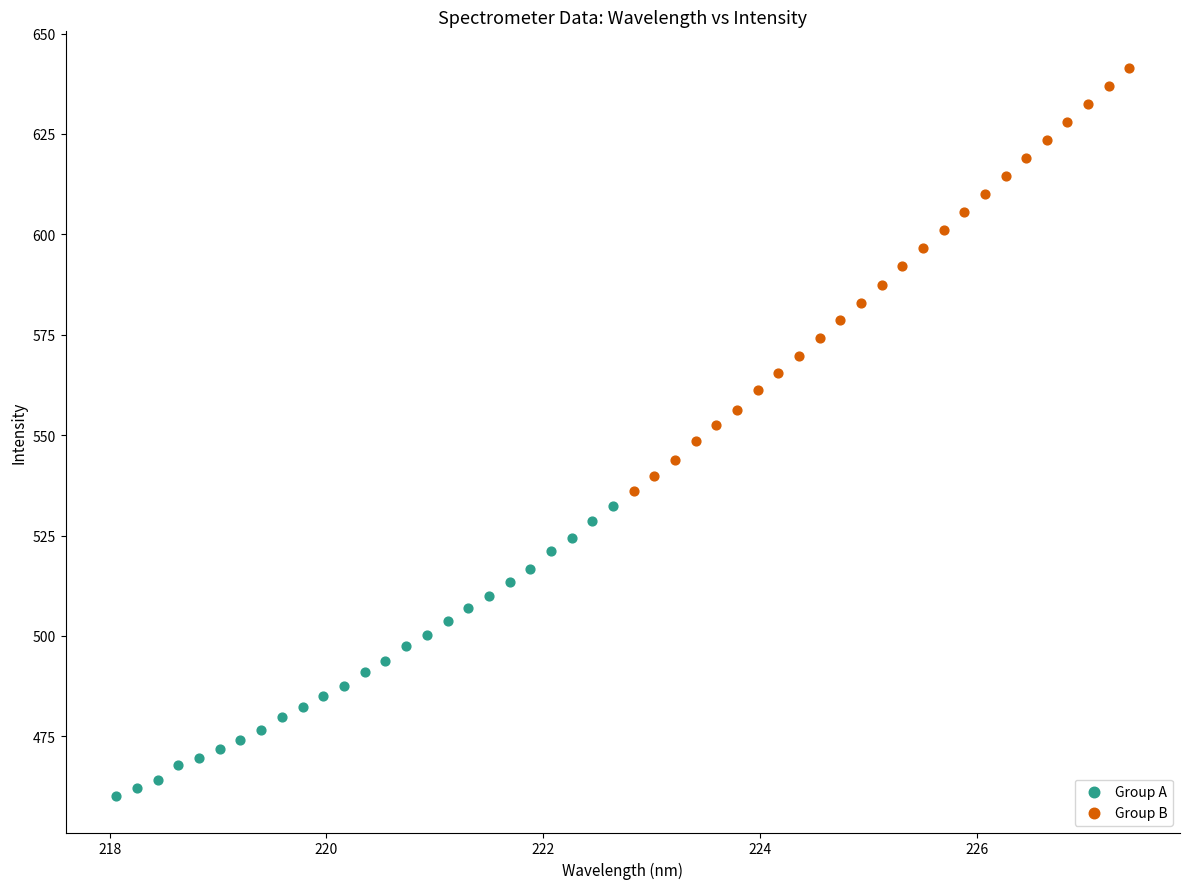

What are all the series names shown in the legend?

Group A, Group B